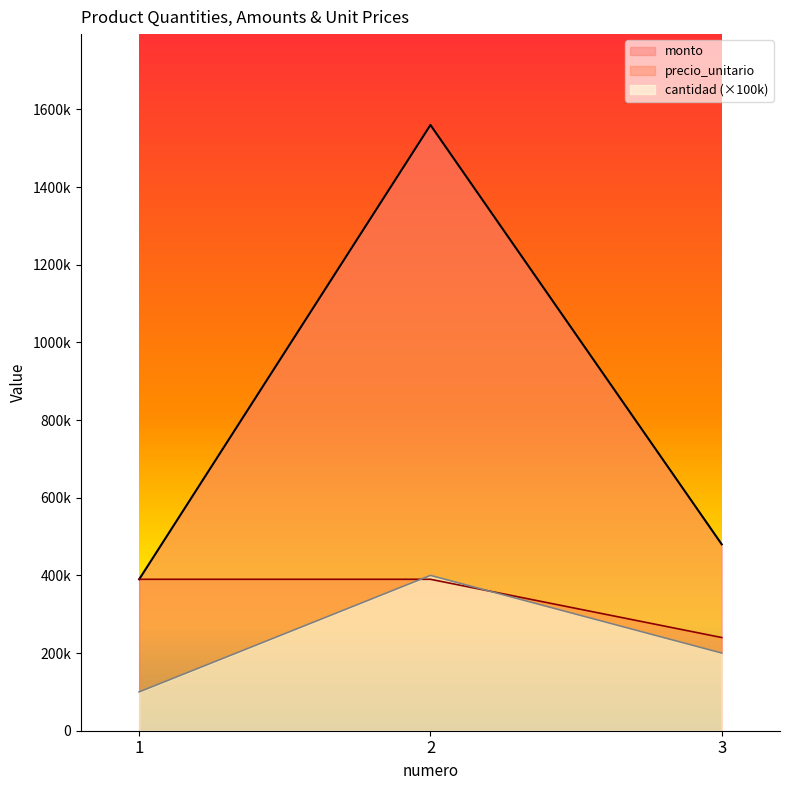

Reading left to right, transcribe all the data shown in this chart.

cantidad: 100000	400000	200000
monto: 390000	1560000	480000
precio_unitario: 390000	390000	240000